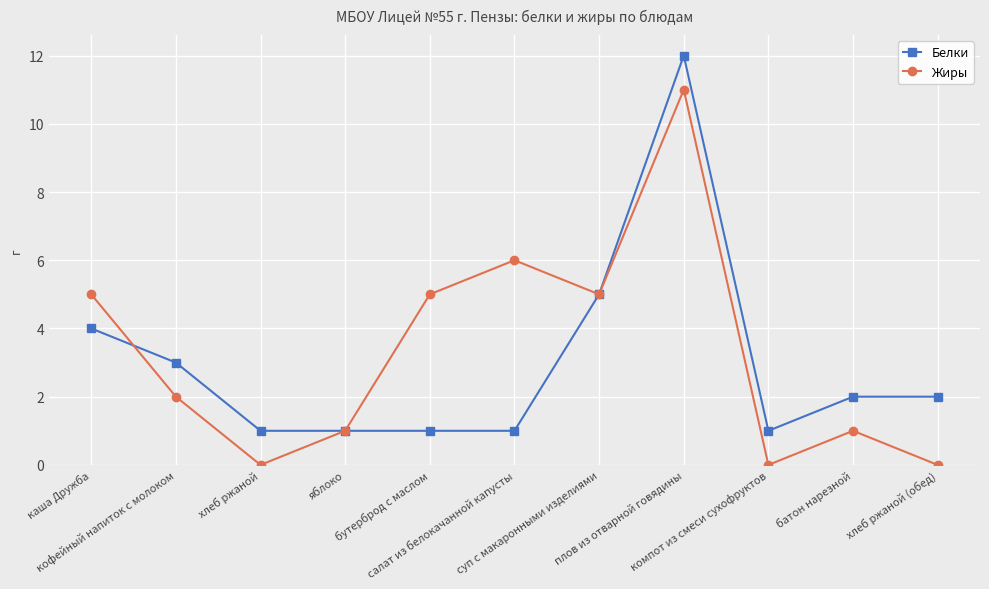

How many categories are shown in the chart?

11